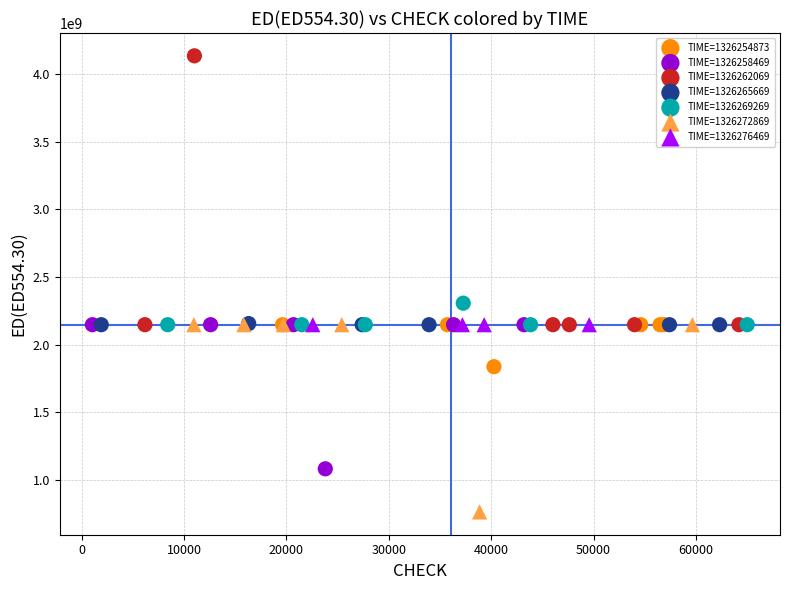

Which series reaches the maximum Y coordinate?

TIME=1326262069